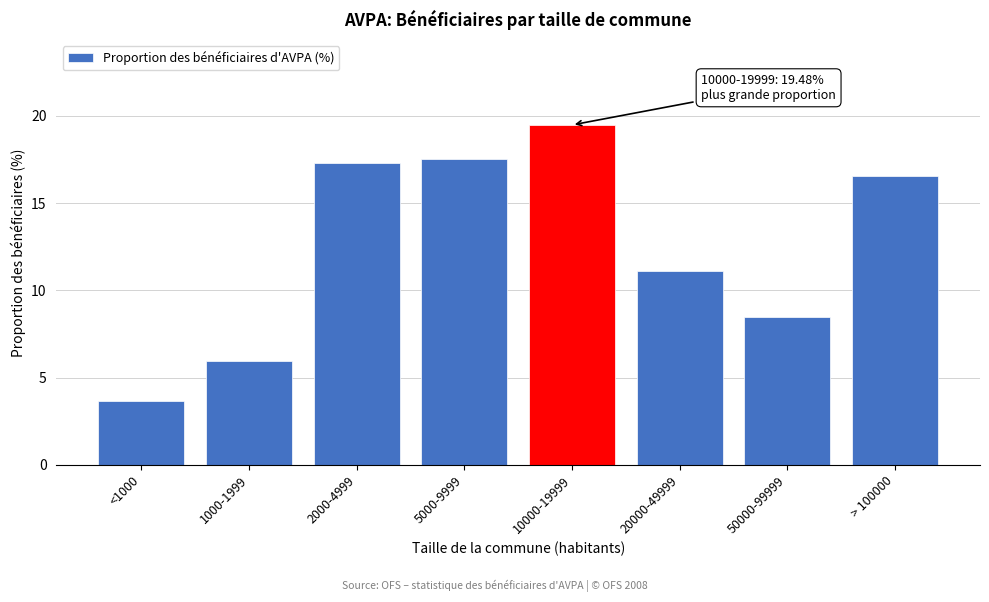

Reading left to right, list all the values displayed in this chart.

3.6	6.0	17.3	17.5	19.5	11.1	8.5	16.5